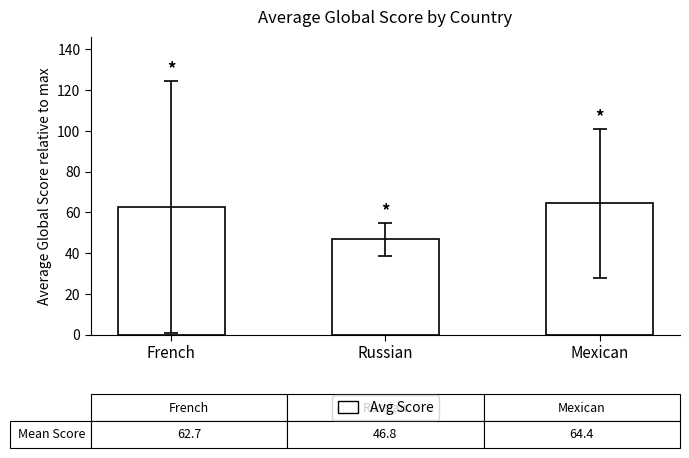

What is the sum of all values?

173.9